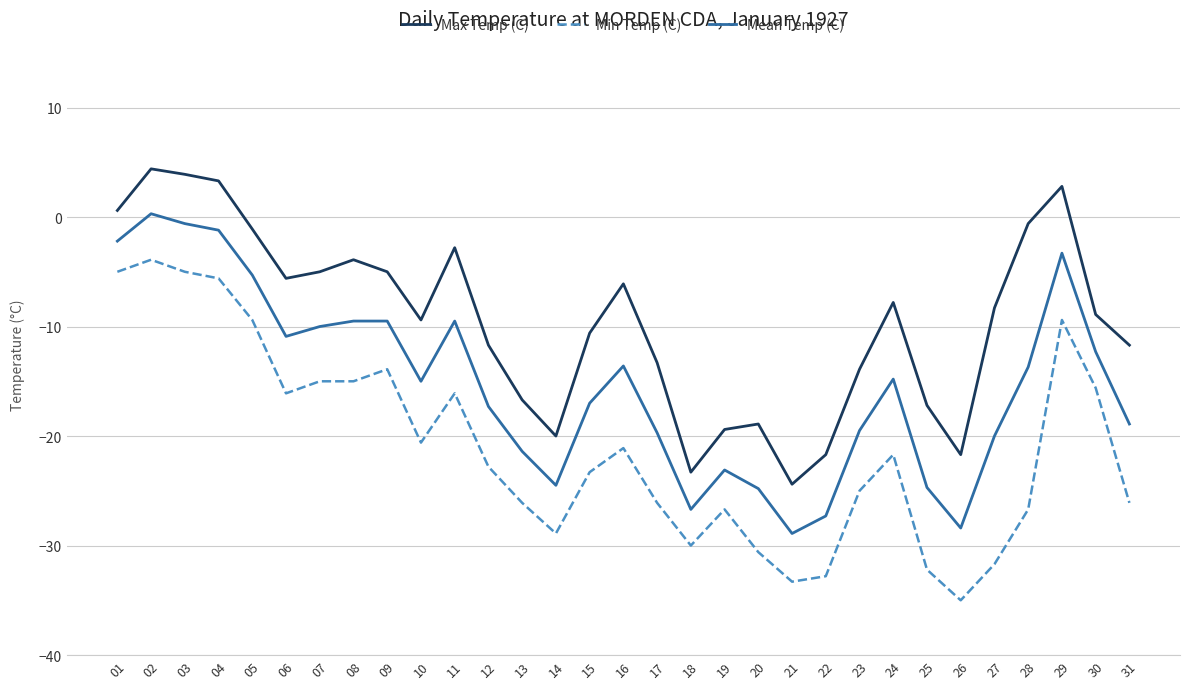

What are all the series names shown in the legend?

Max Temp (C), Min Temp (C), Mean Temp (C)